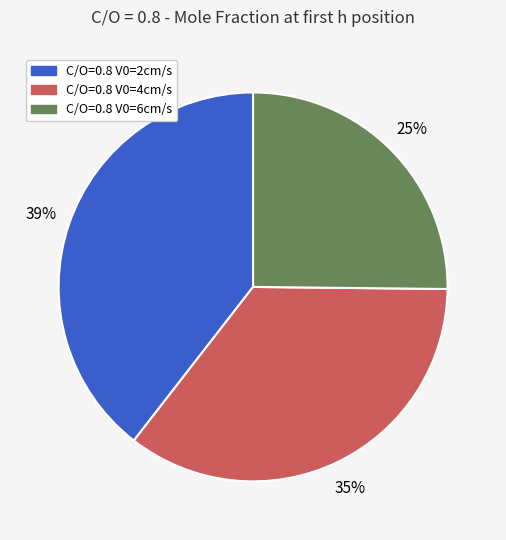

Does C/O=0.8 V0=6cm/s represent more than half of the total?

No